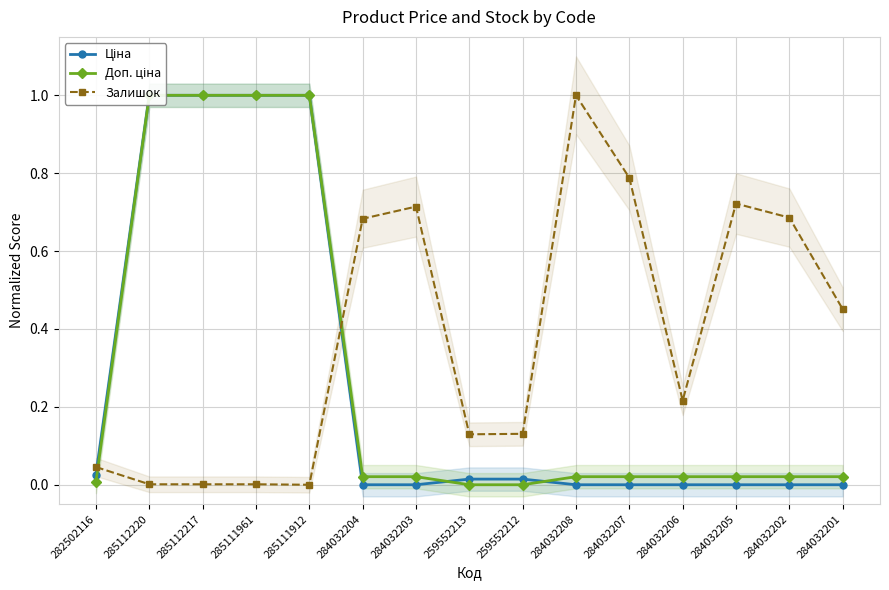

At which label does Залишок reach its minimum?

285111912